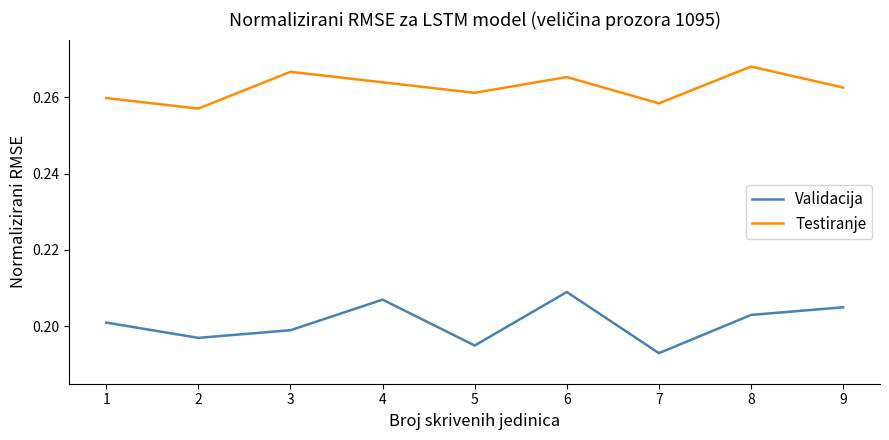

What is the total value across all series at 2?

0.5